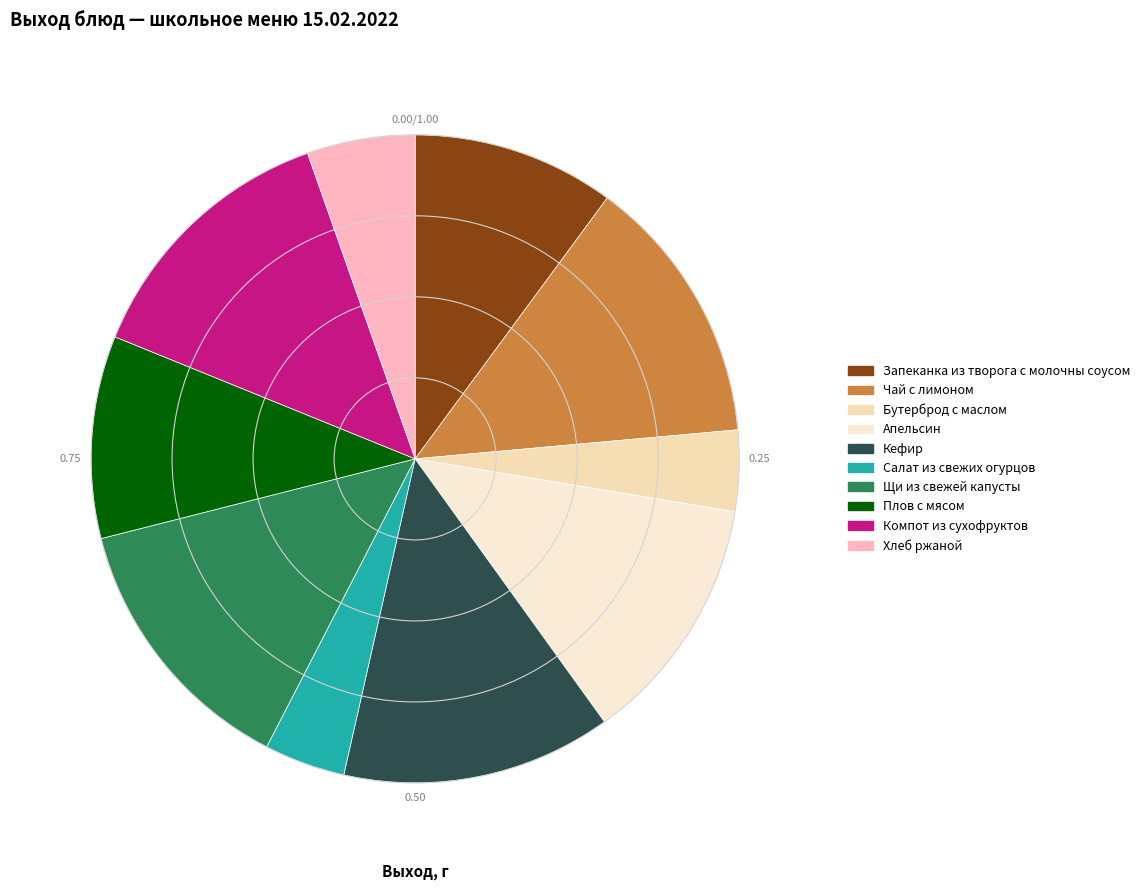

To the nearest percent, what is the combined percentage of Щи из свежей капусты and Чай с лимоном?

27%